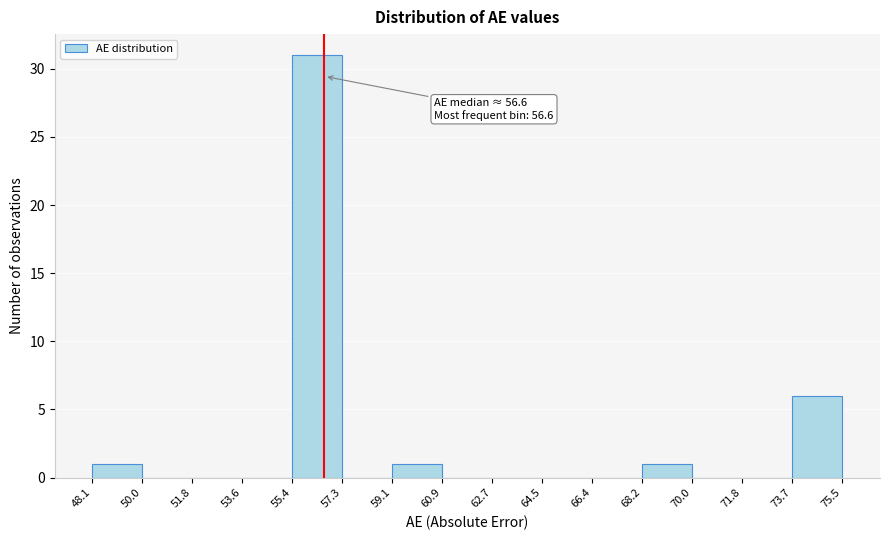

Which range on the x-axis has the tallest bar?

55.4 to 57.3